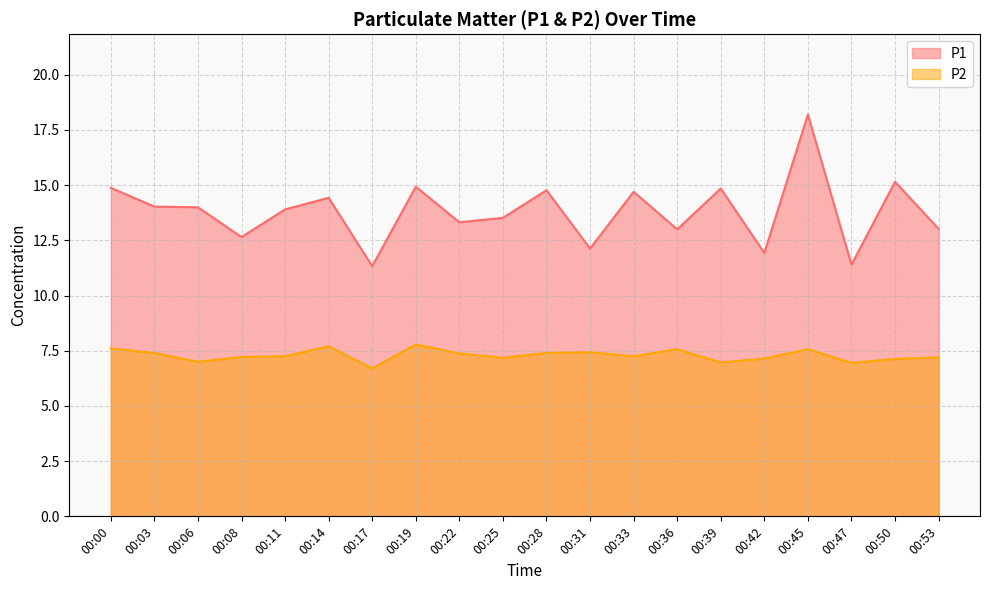

Which series has the largest total across all categories?

P1